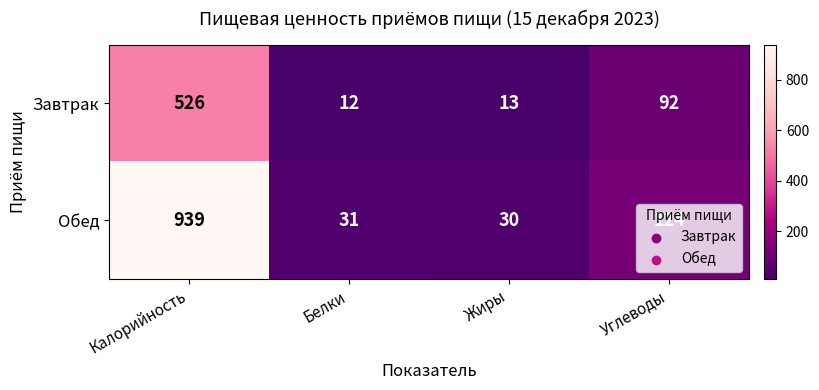

How many data points does each series have?

4